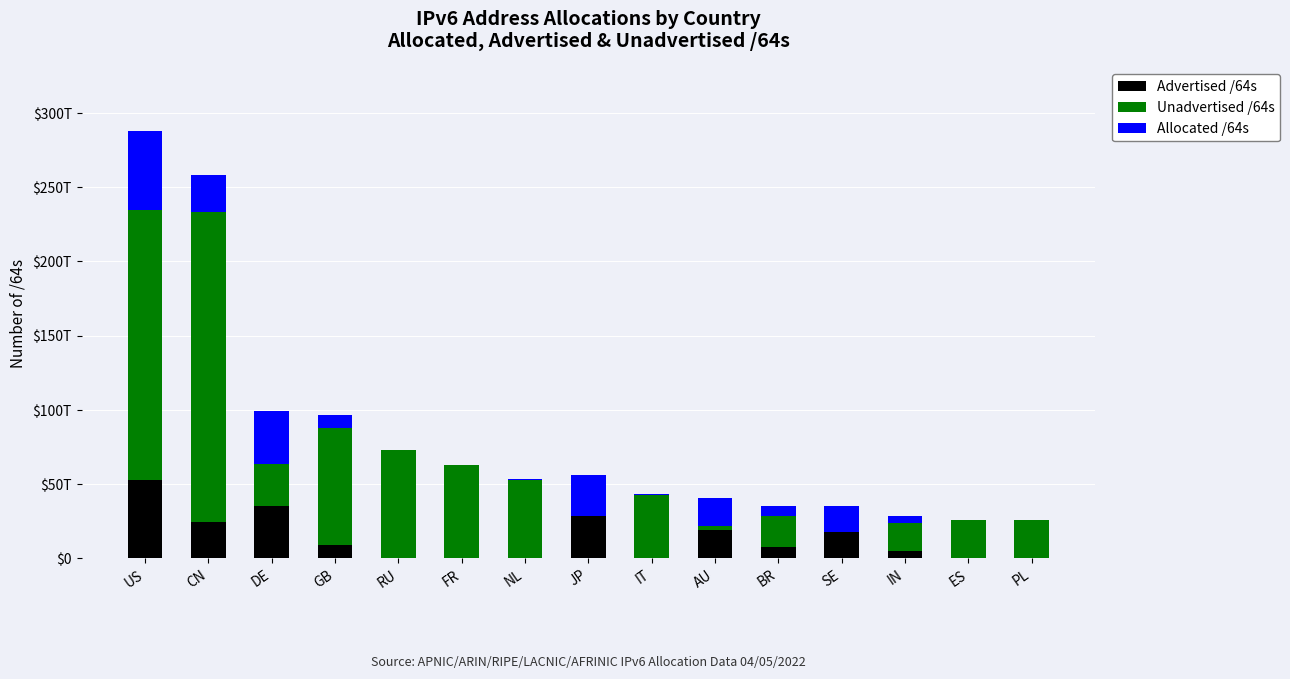

The value of Advertised /64s at CN is 24513893498880. True or false?

True